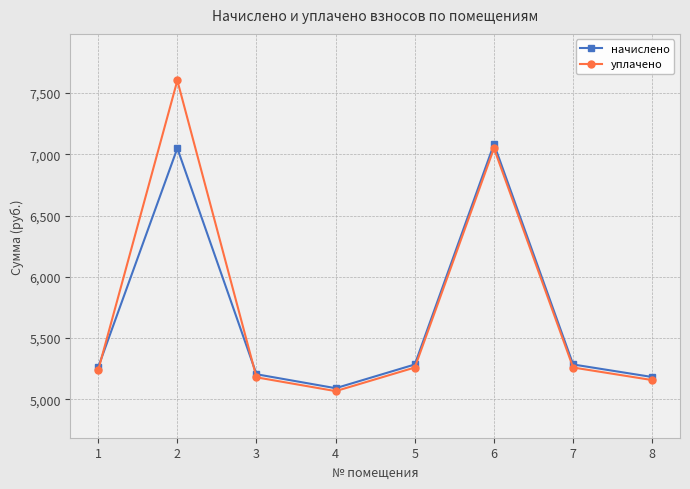

What is the highest value of the уплачено series?

7602.6